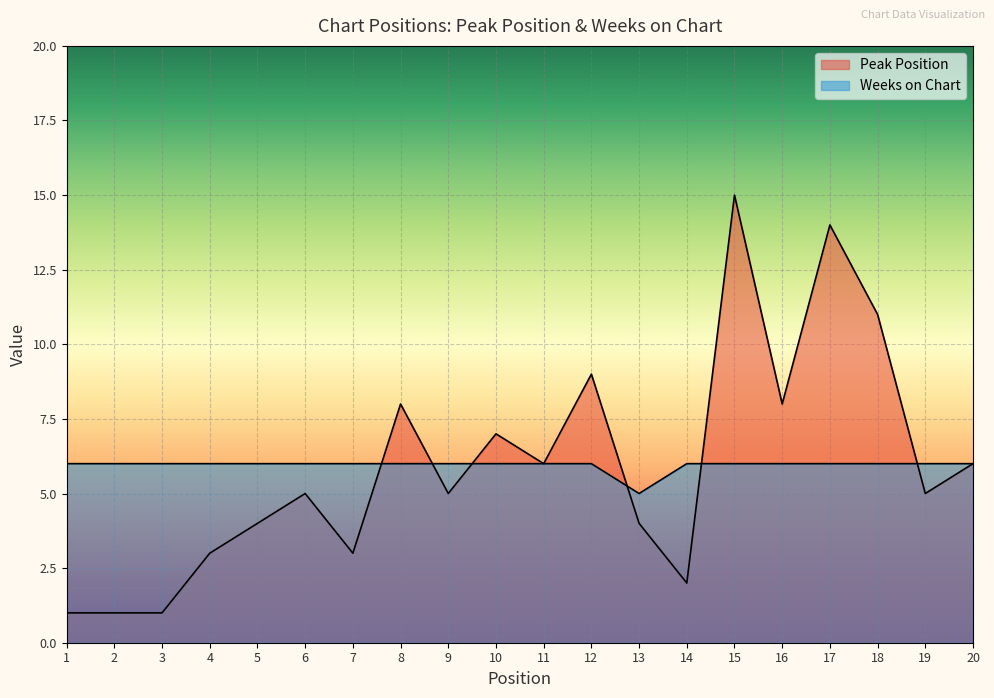

What is the value of the Peak Position point at the 14th from the left?

2